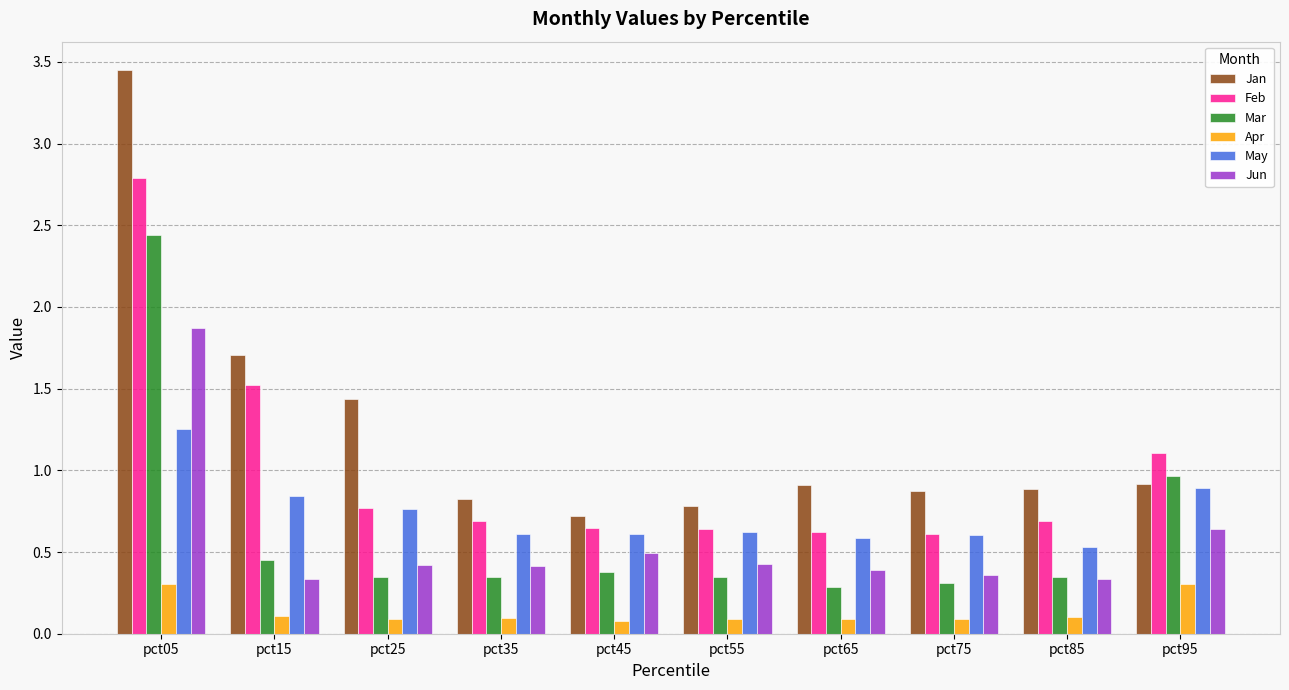

The value of Jun at pct55 is 0.4. True or false?

True